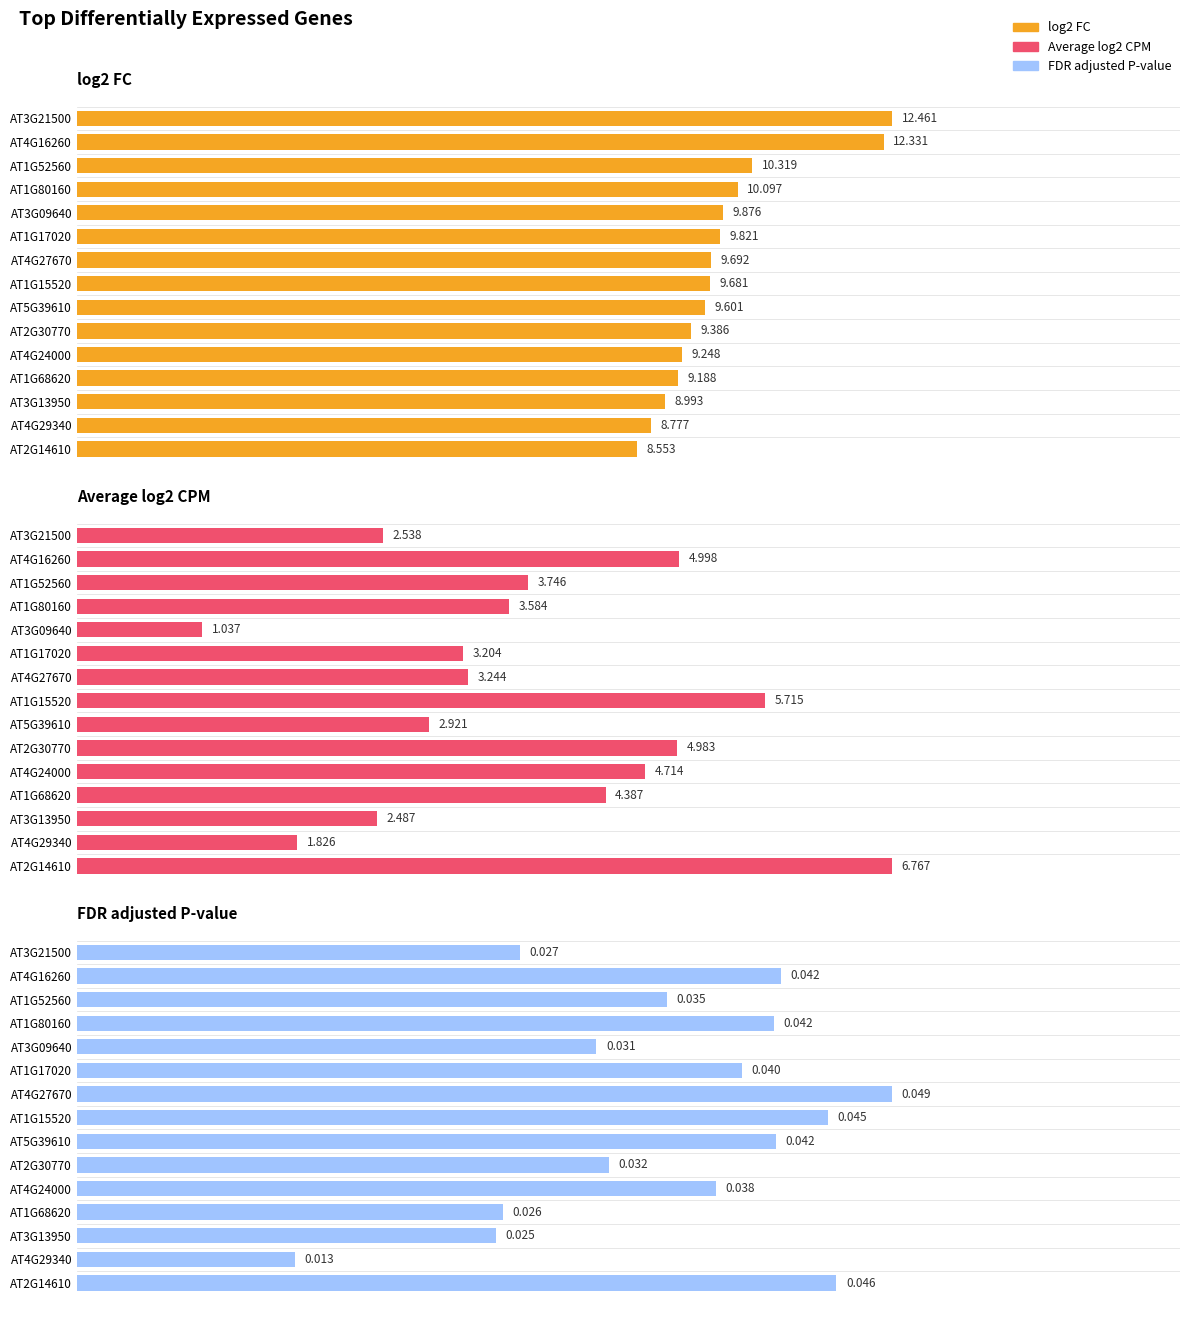

Is it true that FDR adjusted P-value equals 0.0 at AT1G52560?

True